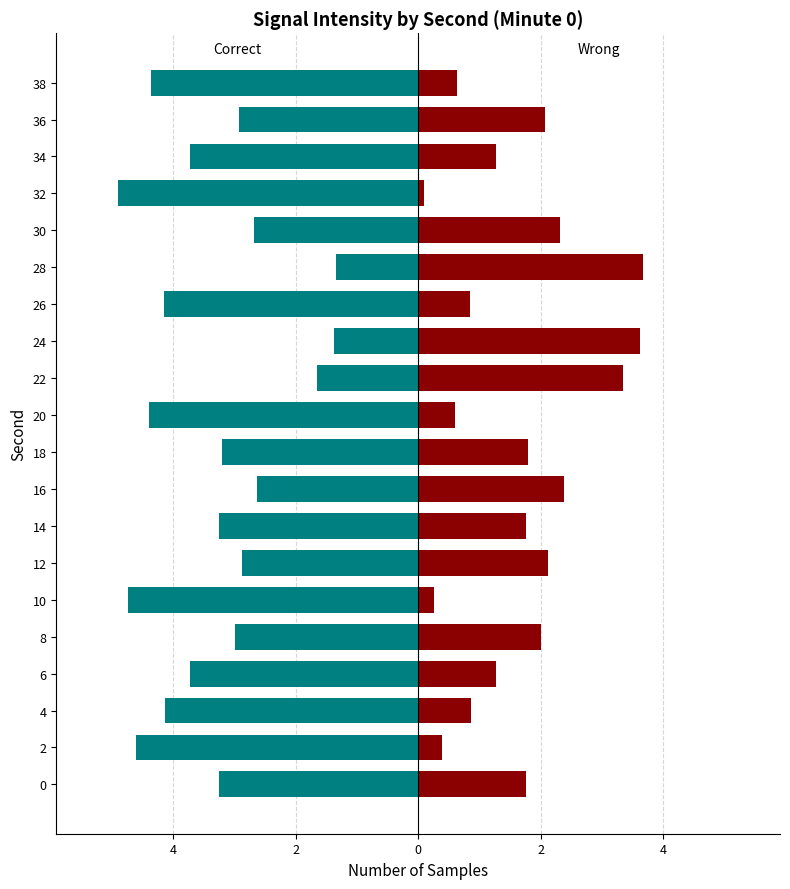

How many categories are shown in the chart?

20